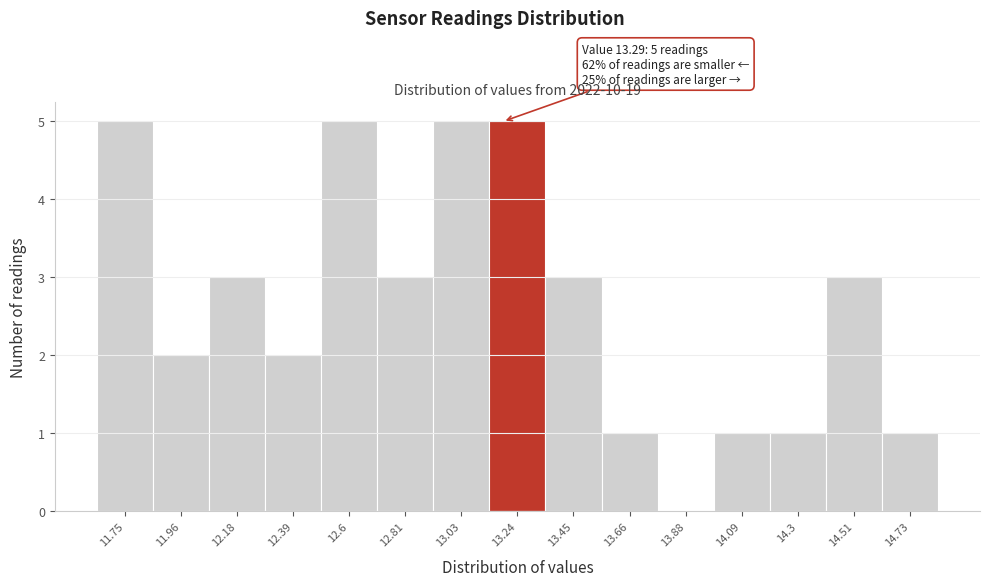

Reading left to right, transcribe all the data shown in this chart.

11.75=5	11.96=2	12.18=3	12.39=2	12.6=5	12.81=3	13.03=5	13.24=5	13.45=3	13.66=1	13.88=0	14.09=1	14.3=1	14.51=3	14.73=1